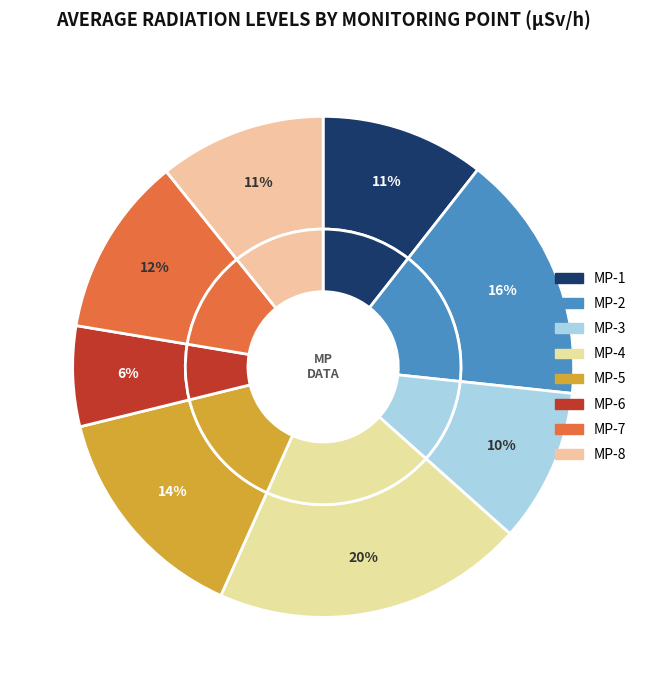

True or false: MP-4 accounts for 33% of the total.

False